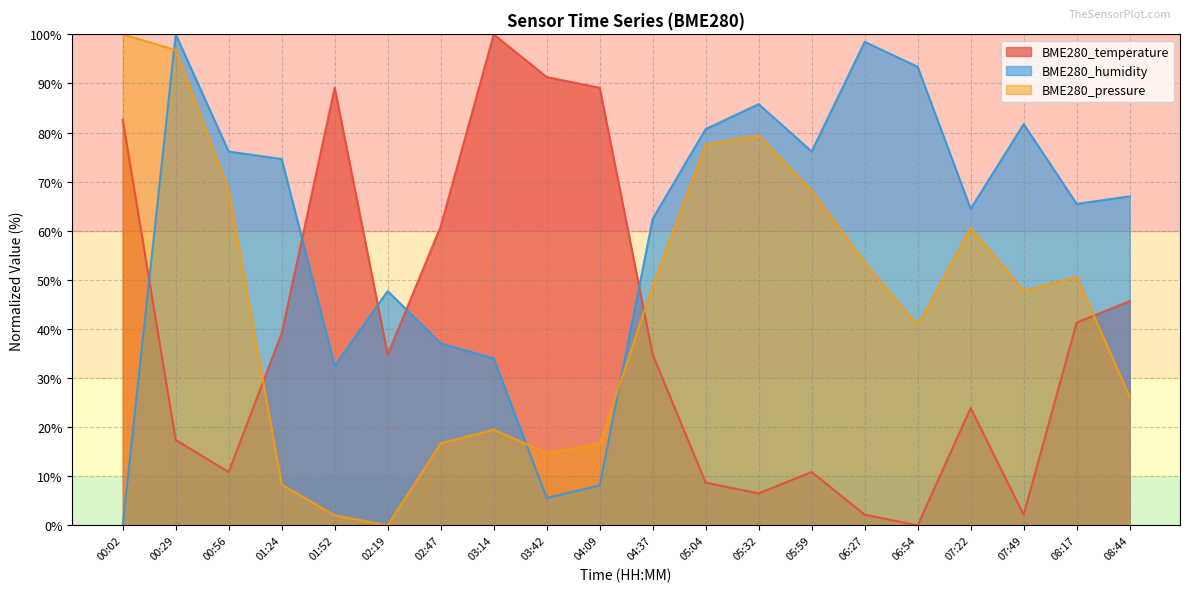

How many times do BME280_humidity and BME280_temperature cross each other?

5